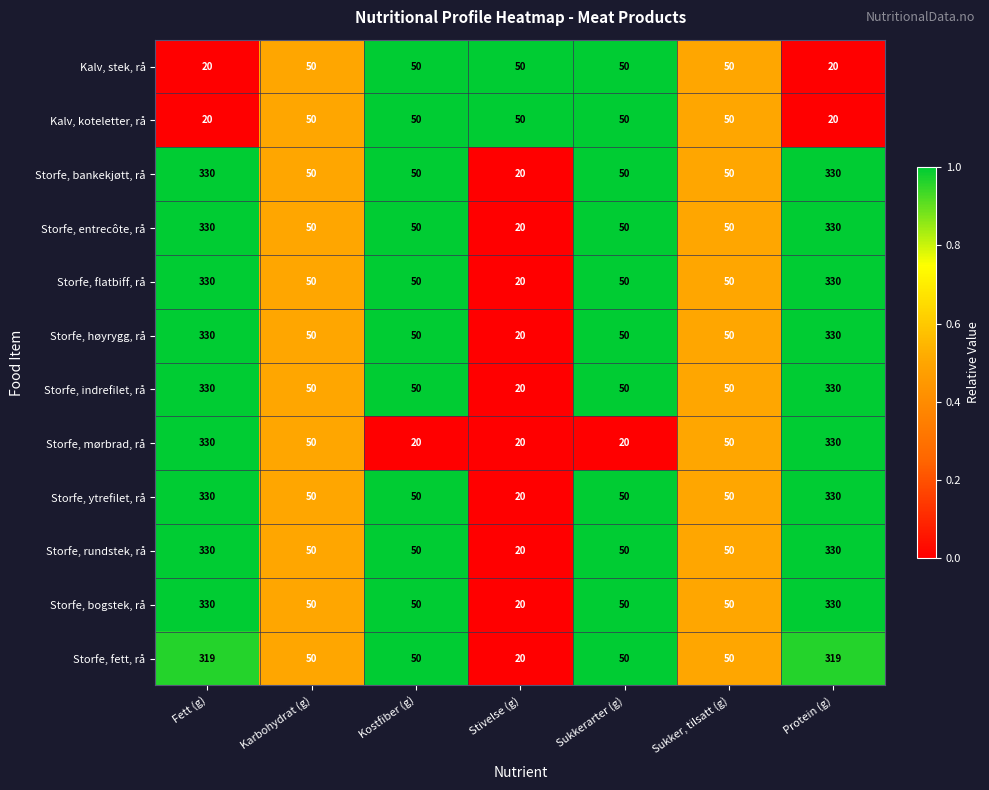

What is the difference between the highest and lowest values at Sukkerarter (g)?

30